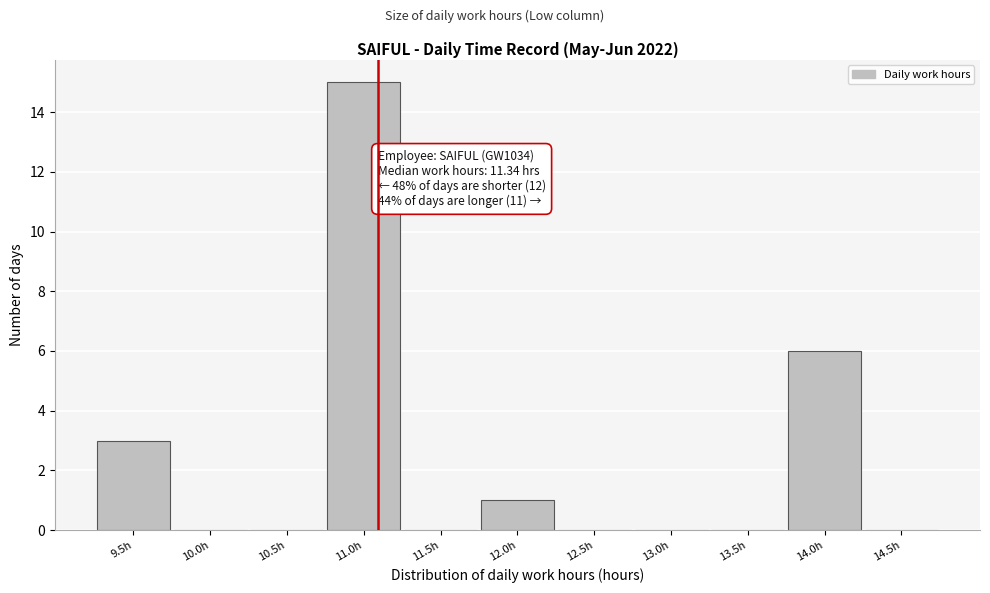

Reading left to right, transcribe all the data shown in this chart.

9.5h=3	10.0h=0	10.5h=0	11.0h=15	11.5h=0	12.0h=1	12.5h=0	13.0h=0	13.5h=0	14.0h=6	14.5h=0